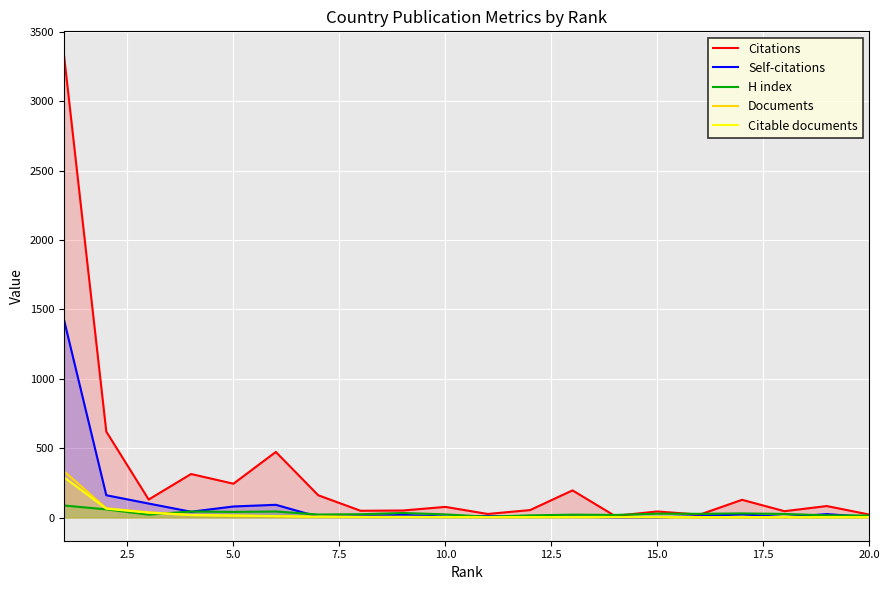

Which series has the widest spread of values?

Citations